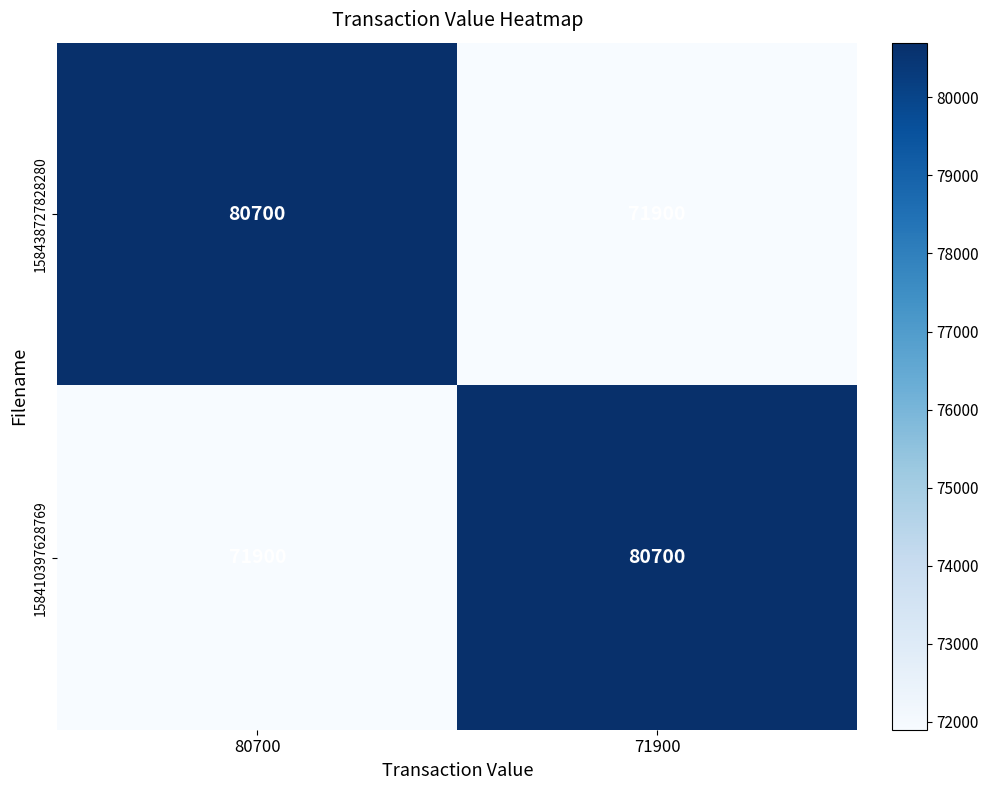

The value of 158410397628769 at 80700 is 20976. True or false?

False